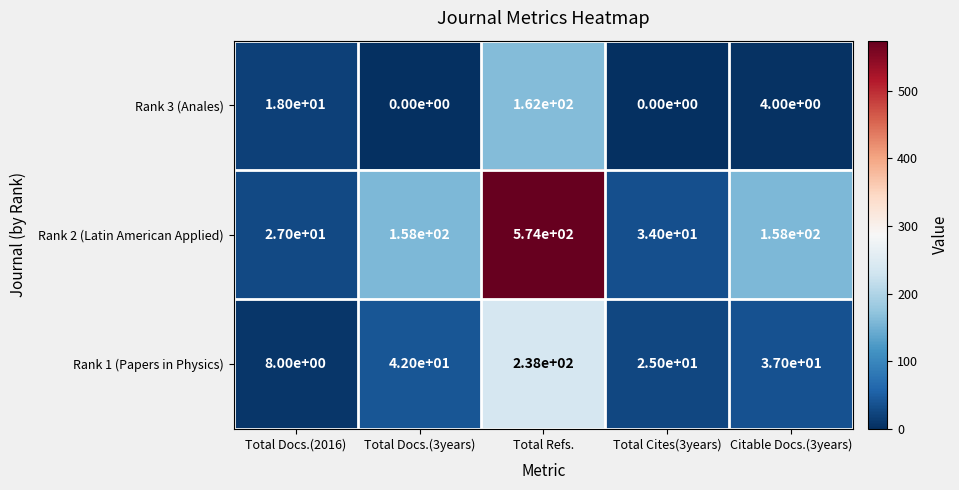

At how many categories does at least one series exceed 167?

1